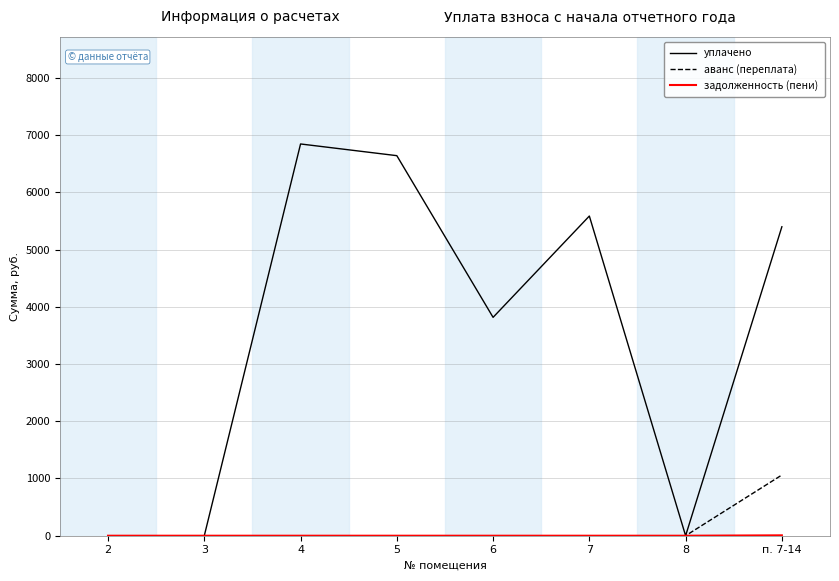

At which label does аванс (переплата) reach its peak?

п. 7-14